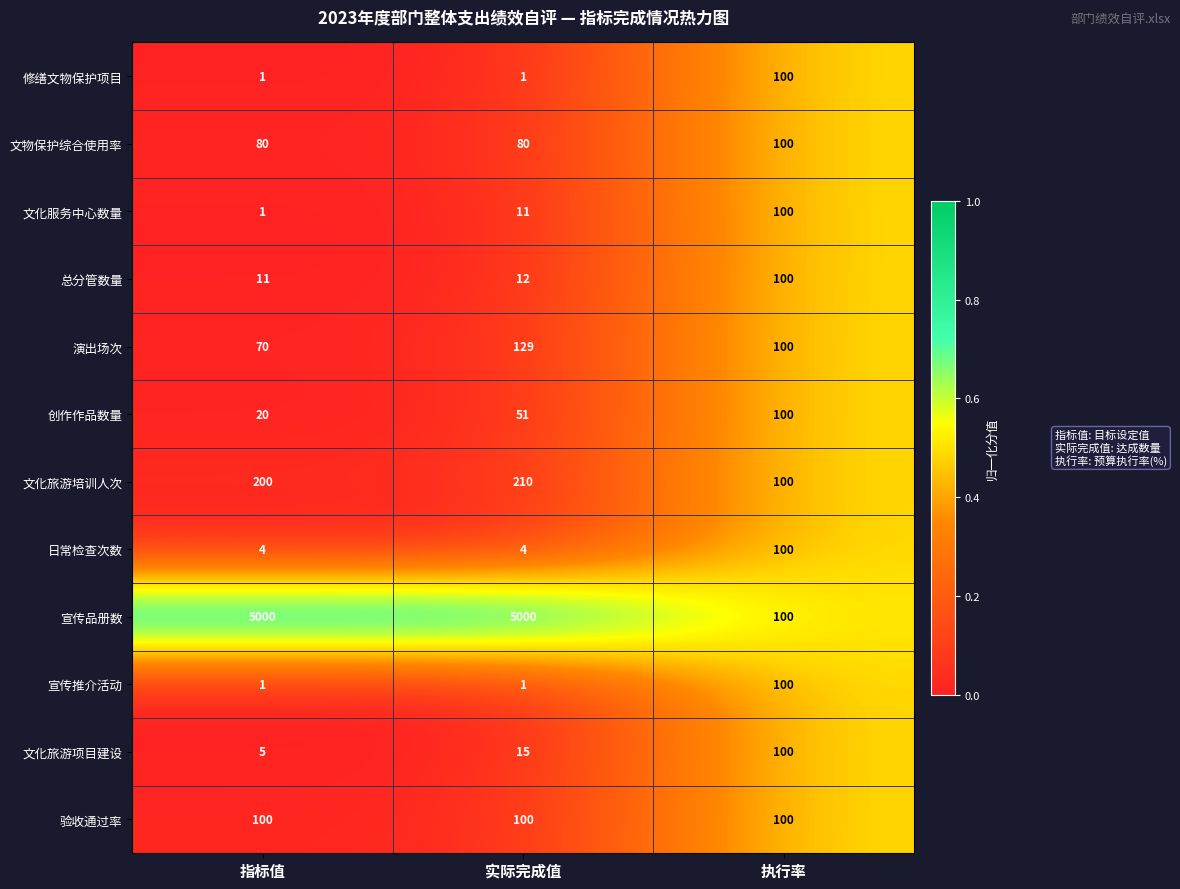

Is the value of 文化服务中心数量 at 实际完成值 greater than the value of 总分管数量 at 实际完成值?

No